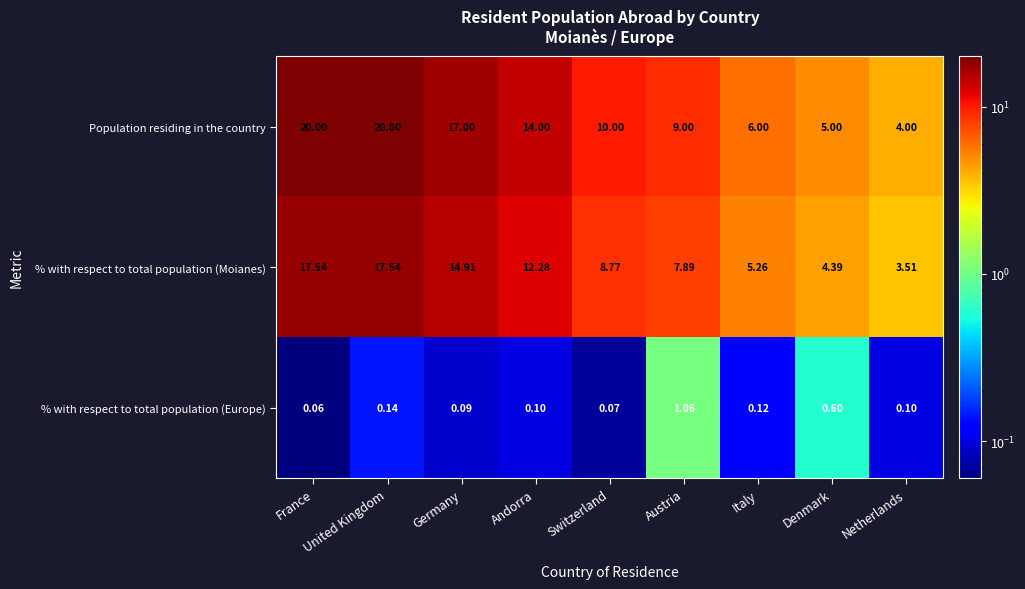

Which series has the widest spread of values?

Population residing in the country